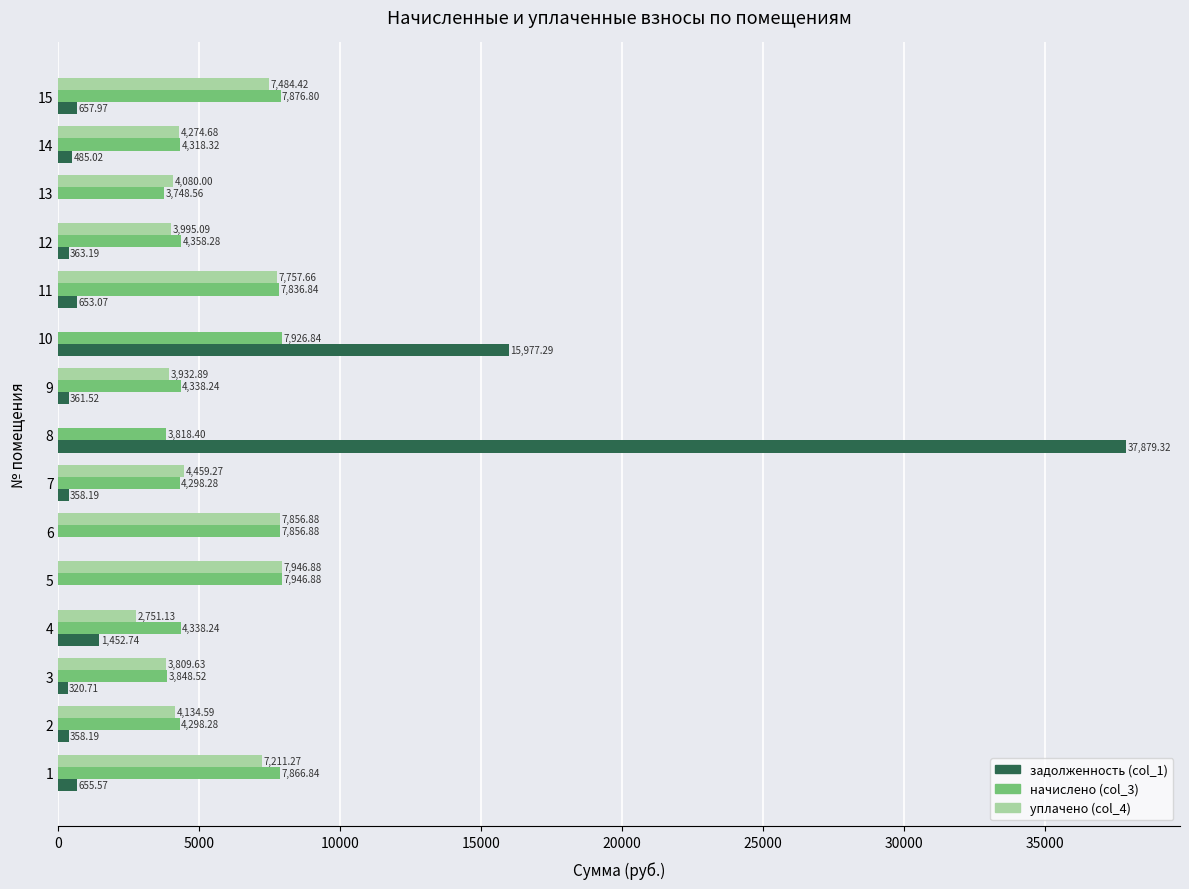

What is the maximum value shown in the chart?

37879.3